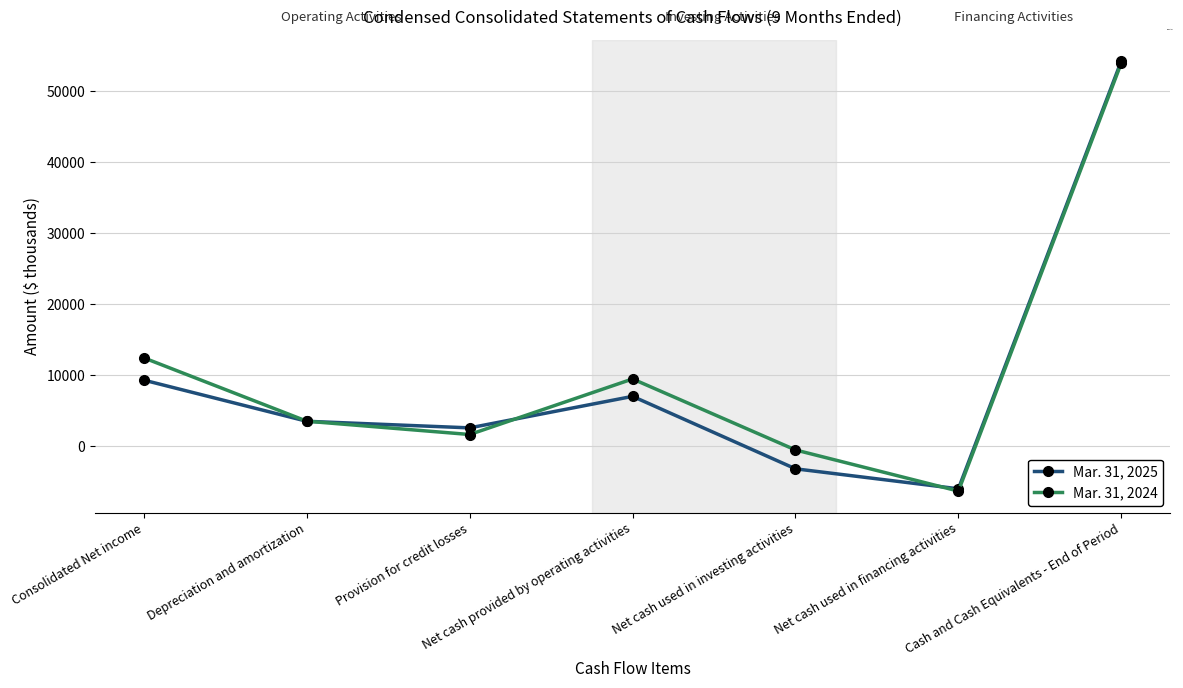

Reading left to right, list all the values displayed in this chart.

Mar. 31, 2025: 9329	3536	2608	7045	-3157	-5972	54257
Mar. 31, 2024: 12463	3546	1674	9496	-501	-6293	53982